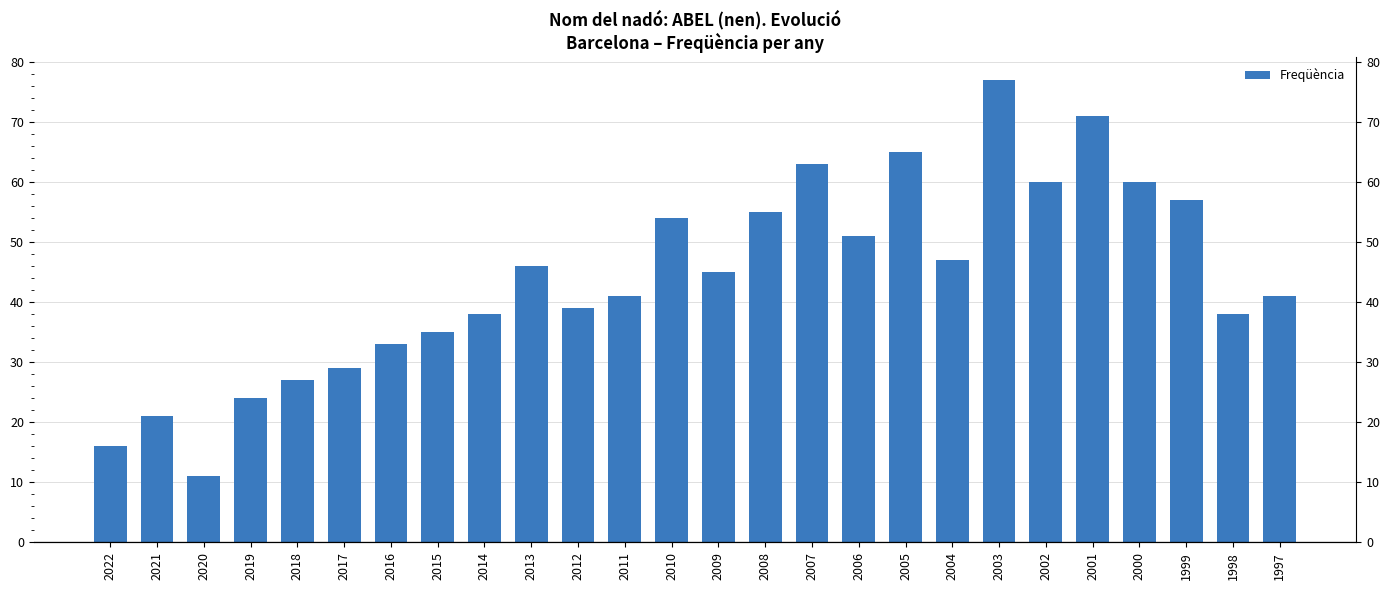

At which category does the chart reach its peak across all series?

2003